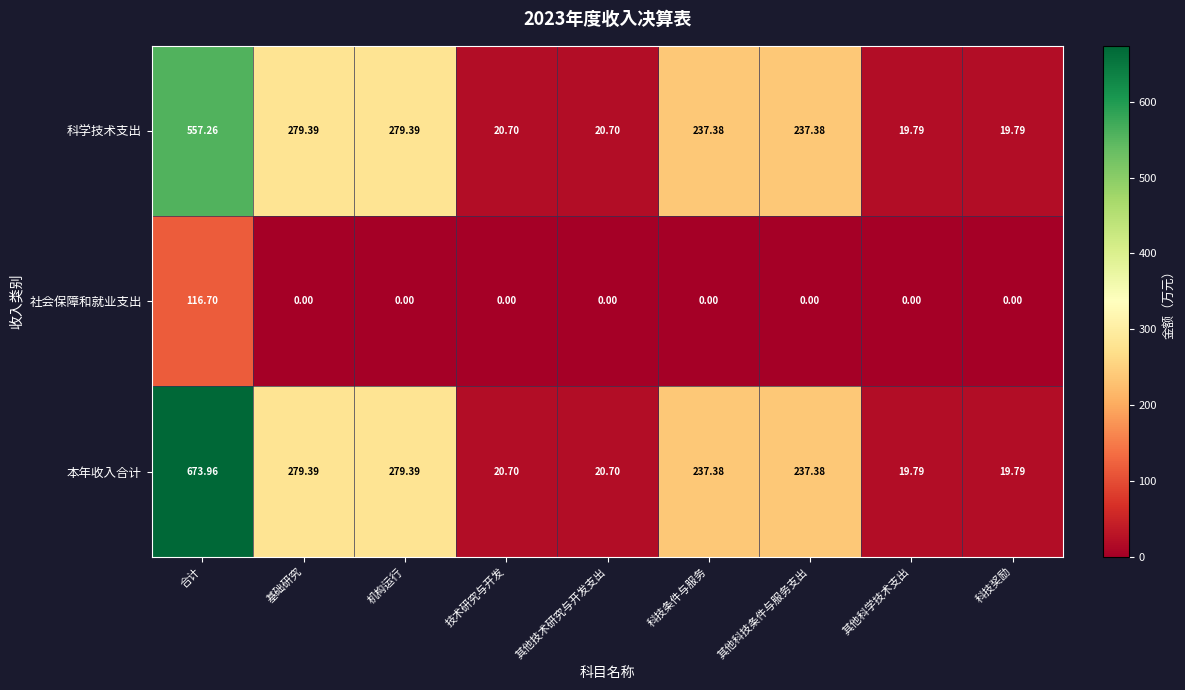

What is the total value across all series at 机构运行?

558.8